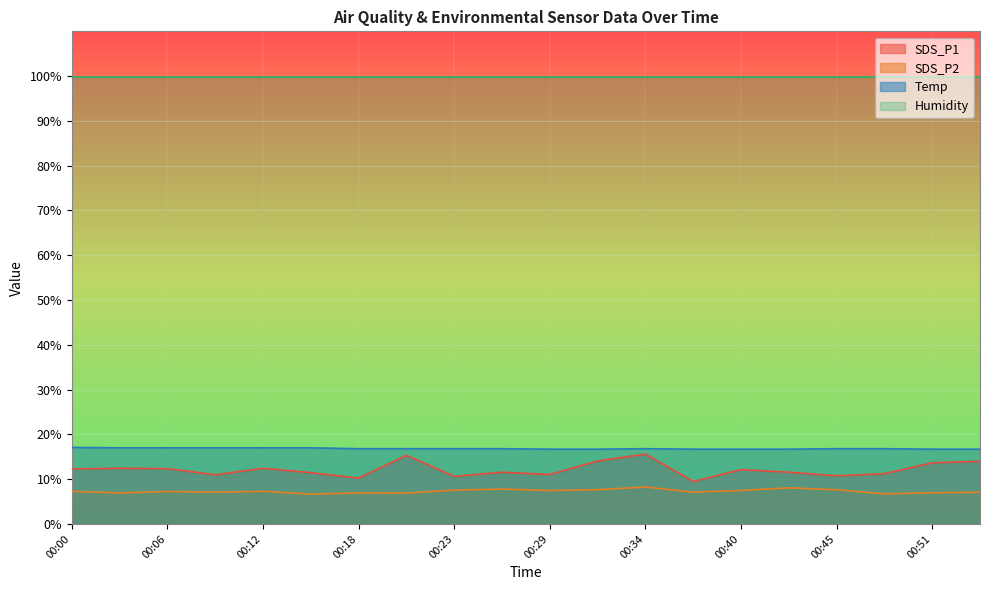

What is the total value across all series at 00:00?

136.6